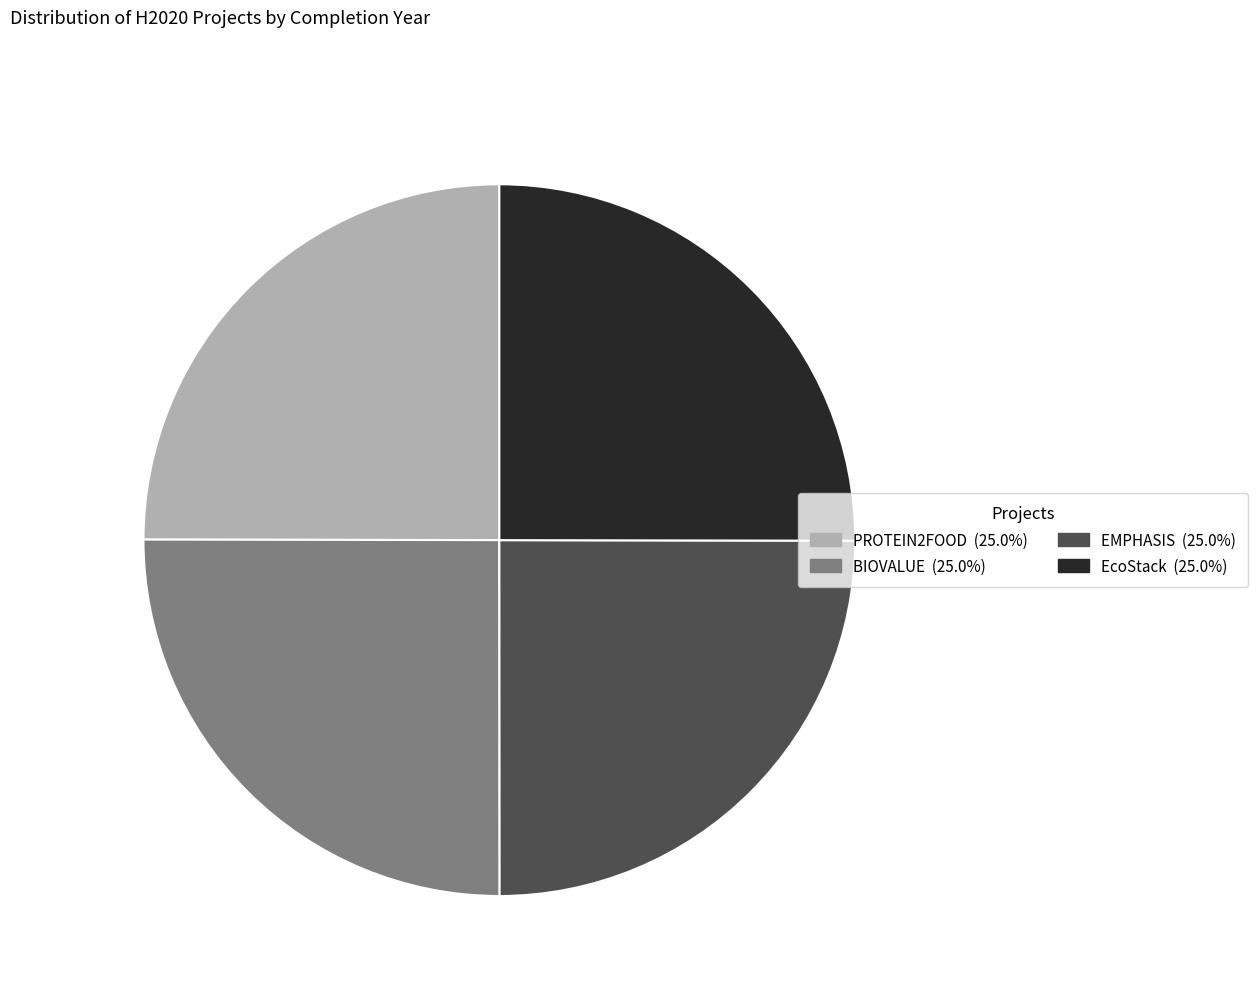

How many segments does this pie chart have?

4